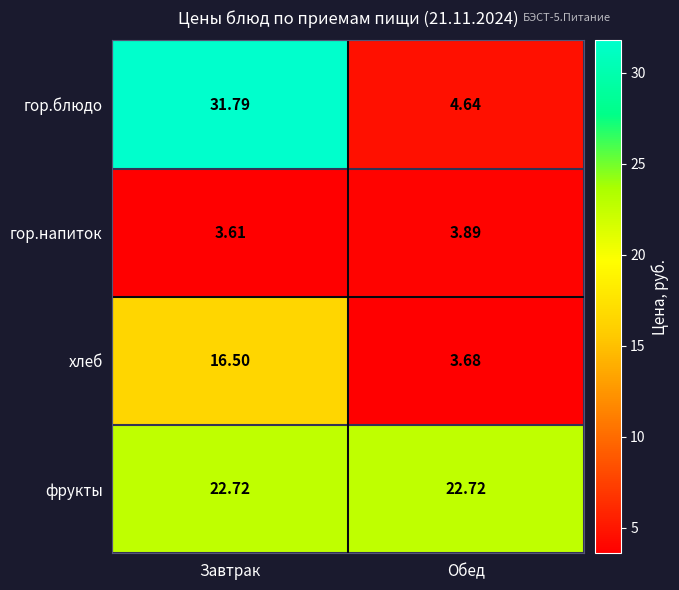

Which series has the largest total across all categories?

фрукты